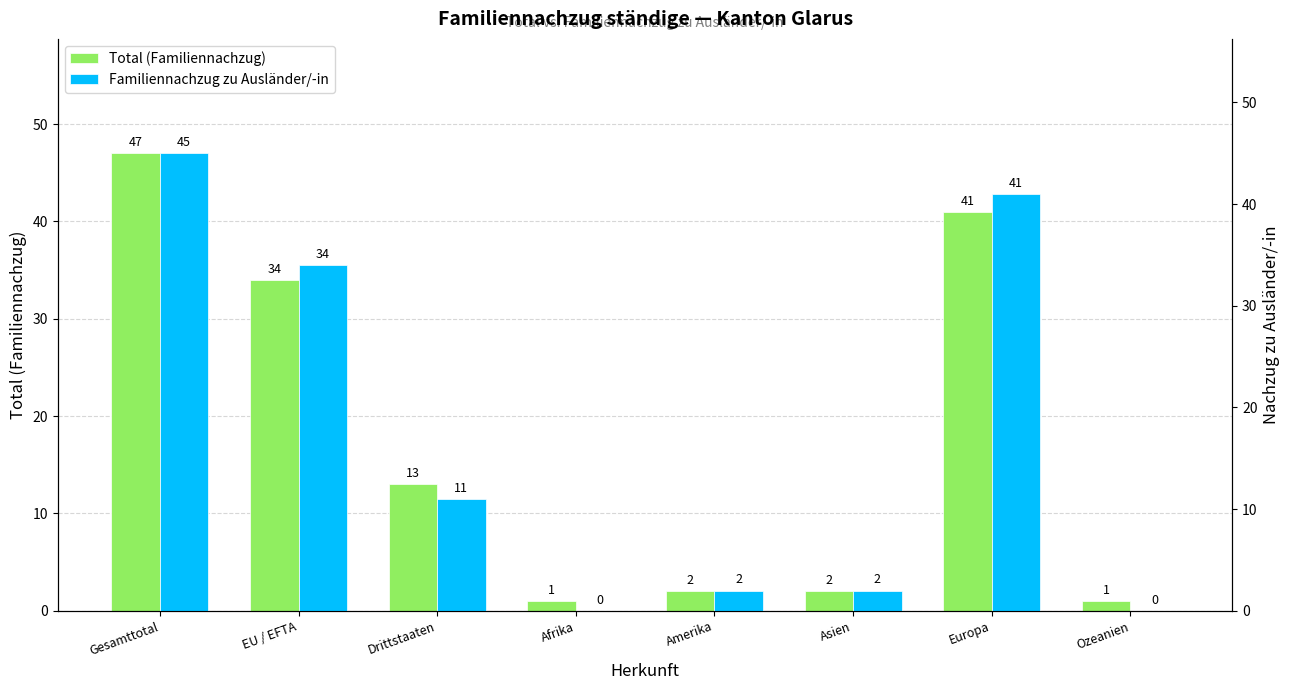

What is the label of the 2nd bar from the left?

EU / EFTA